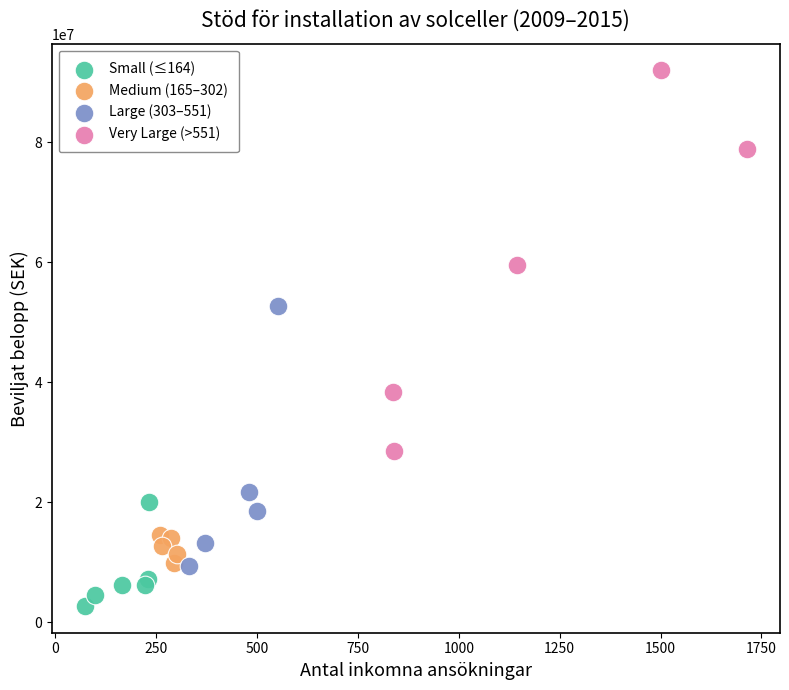

Which series reaches the maximum Y coordinate?

Very Large (>551)